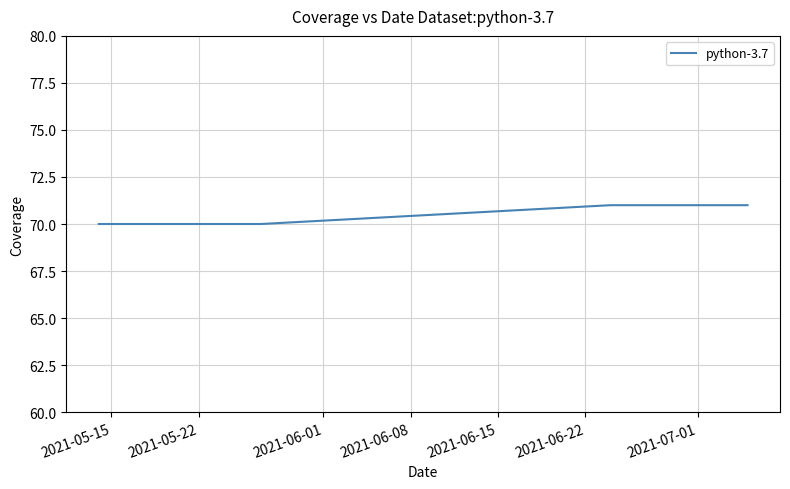

True or false: there are more than 1 points higher than both neighbors.

False